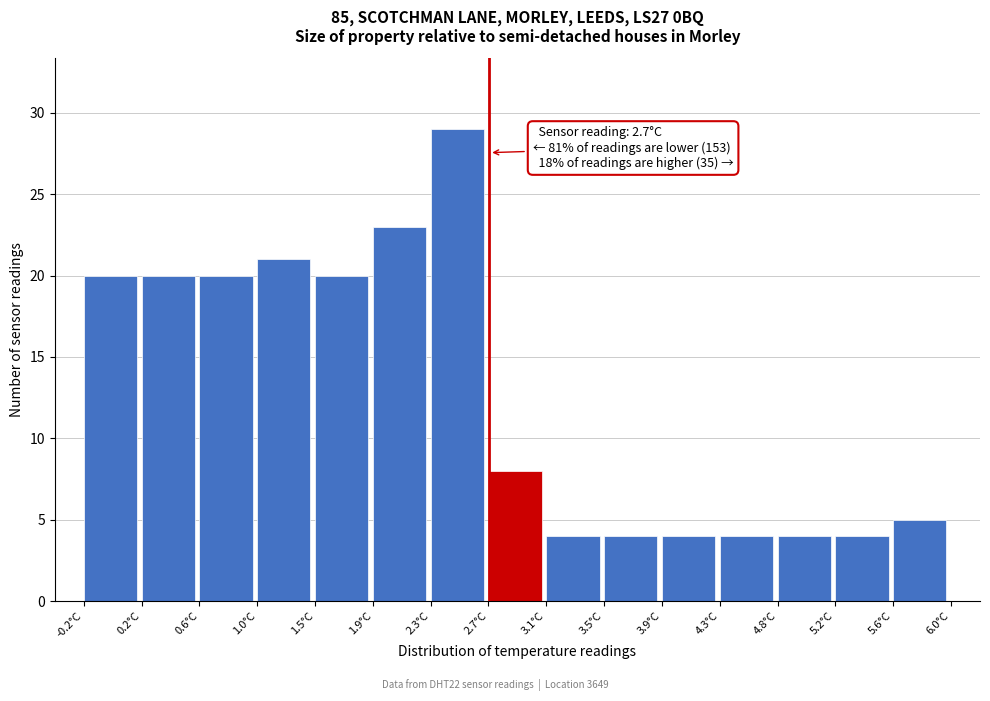

Over which range of the x-axis is the bar tallest?

2.30 to 2.70